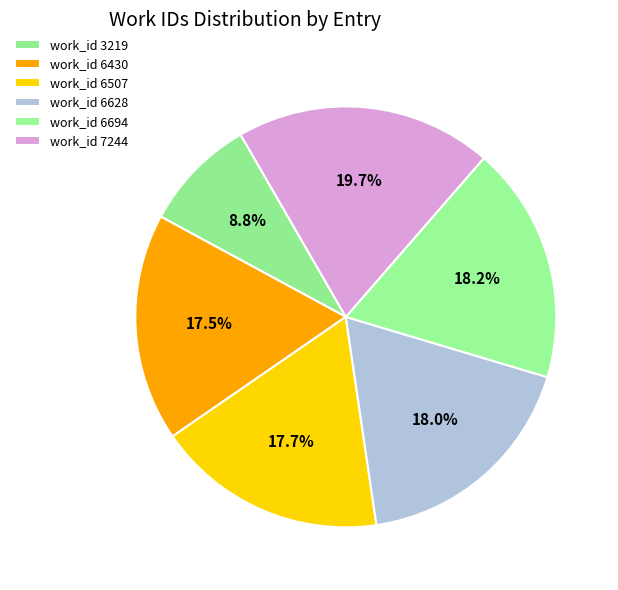

How many segments does this pie chart have?

6